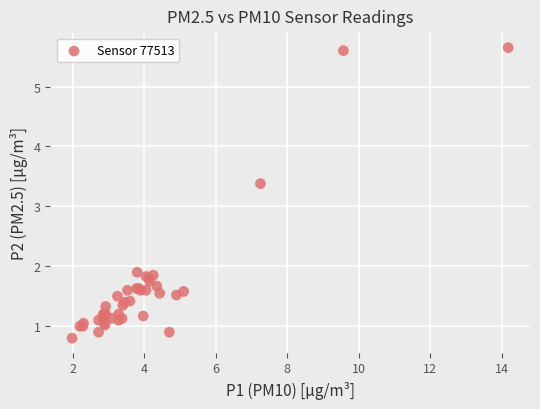

What Y value in the scatter plot is closest to 3?

3.4